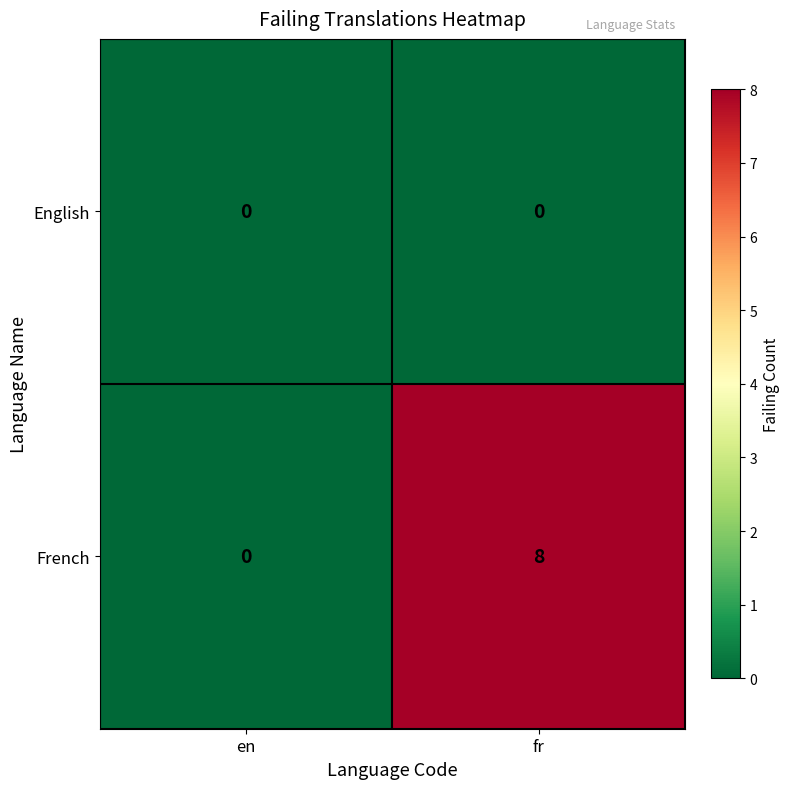

What is the total value across all series at fr?

8